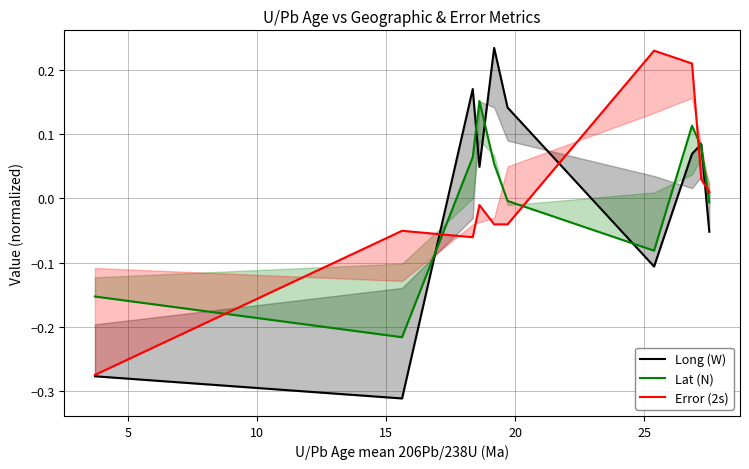

Which series has the largest range (max minus min)?

Long (W)